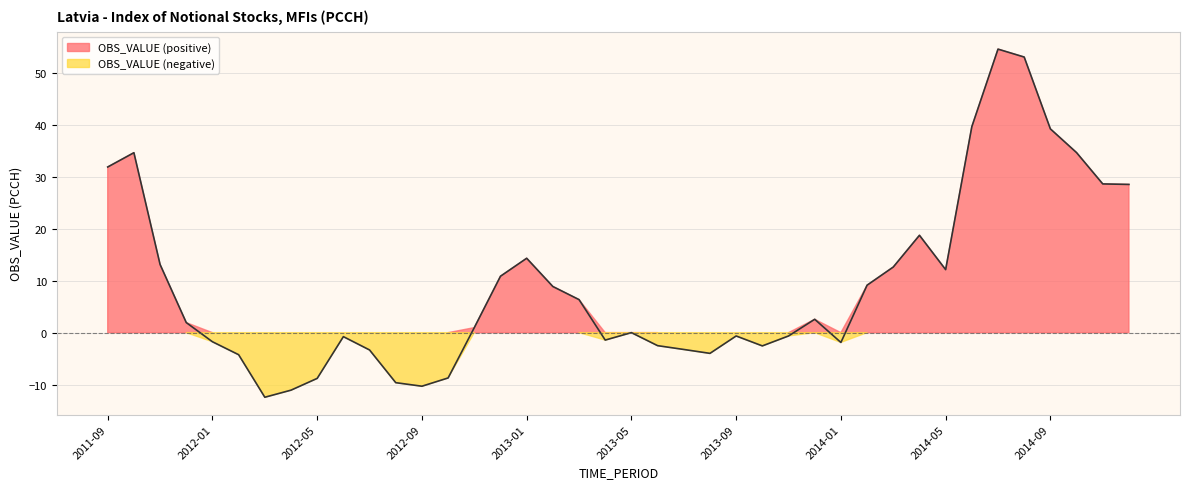

The chart shows a value of -1.9 at 2014-01. True or false?

True